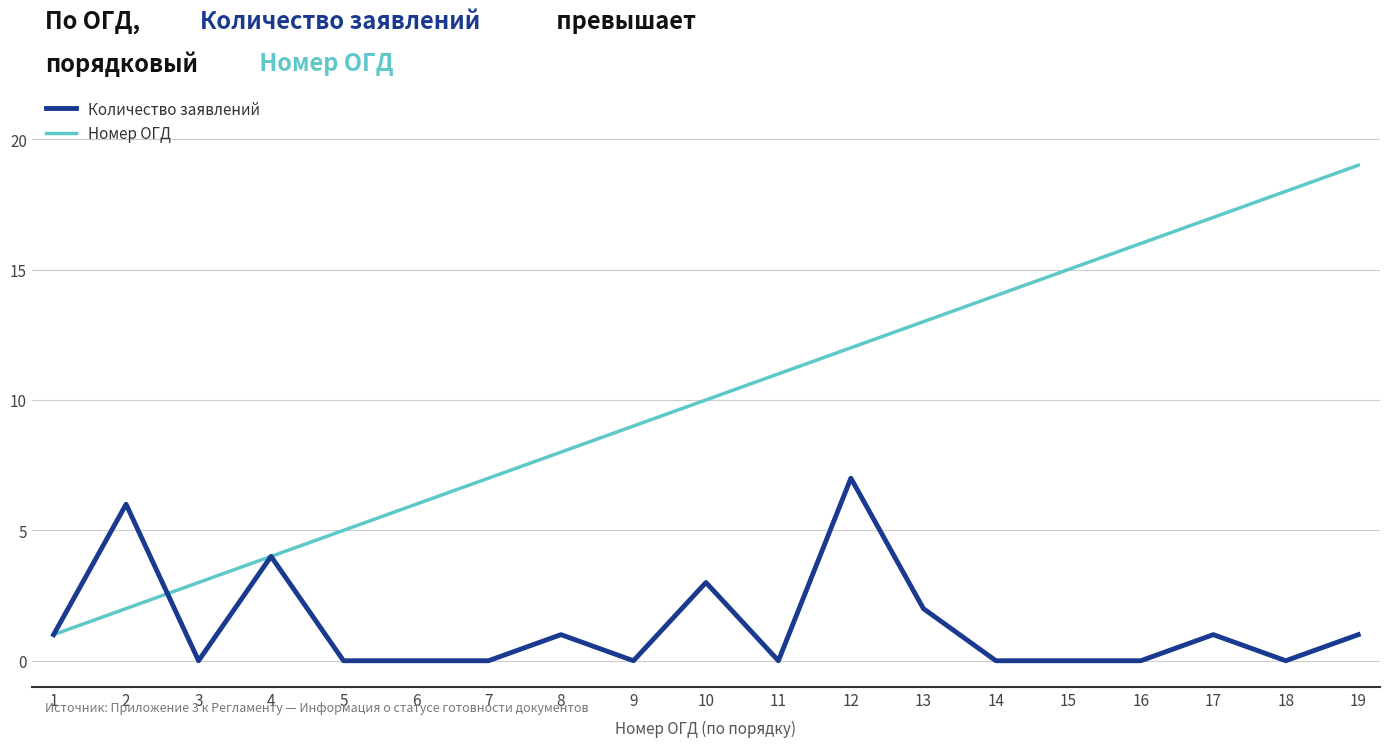

The Номер ОГД series shows 8 at 8. True or false?

True